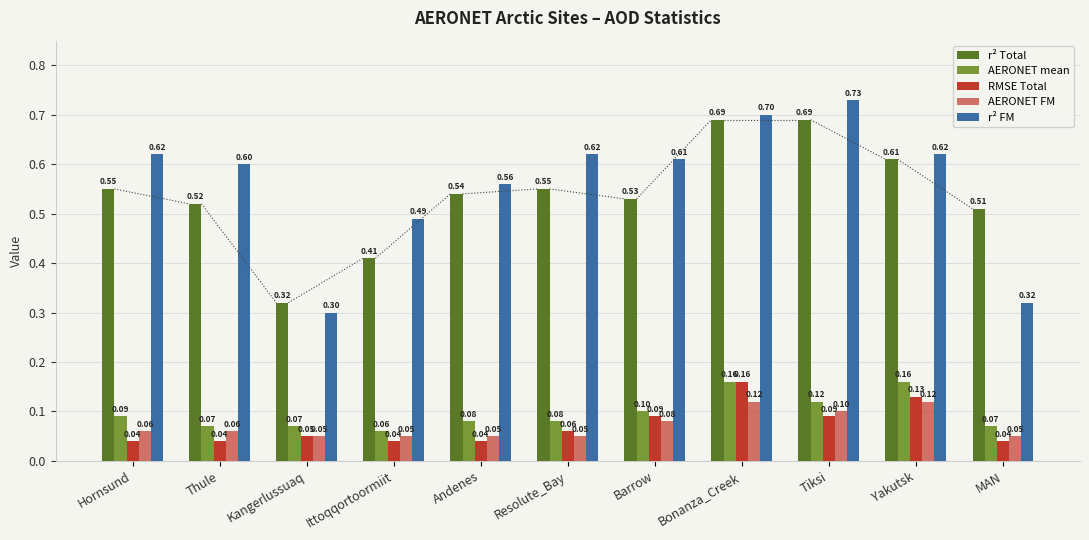

Does the chart contain stacked bars?

No